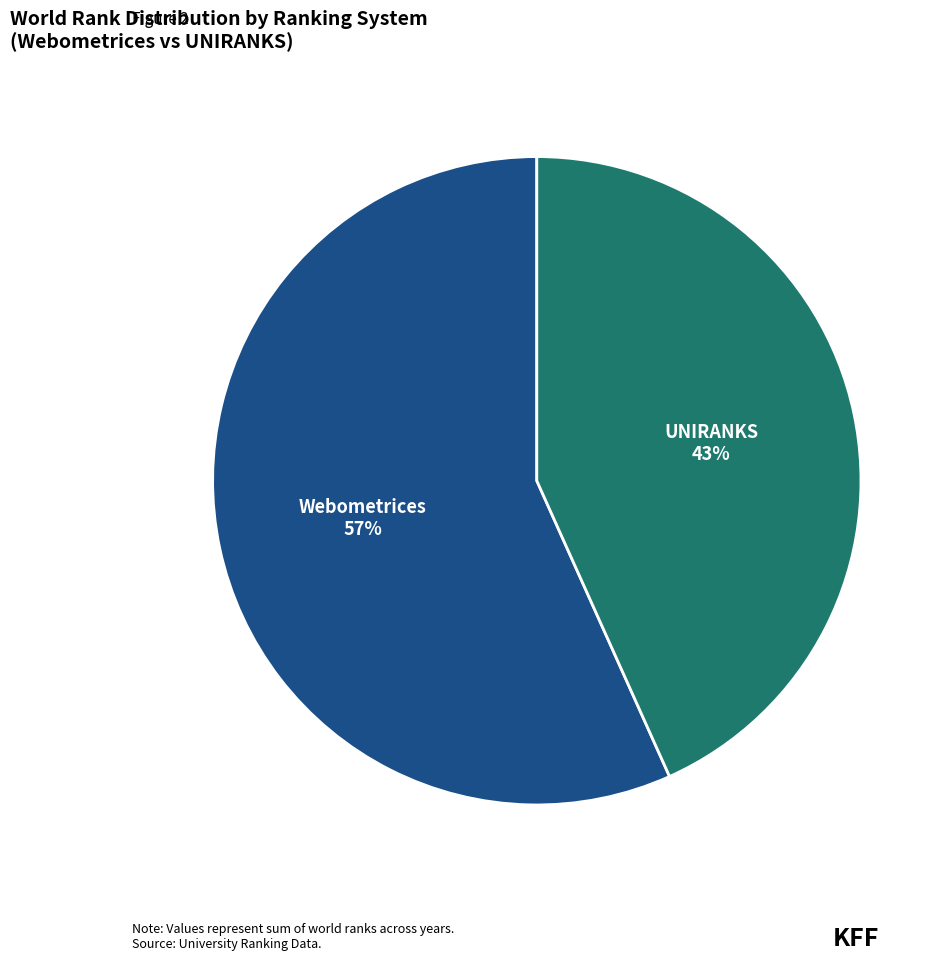

What percentage is the Webometrices slice, to the nearest percent?

57%